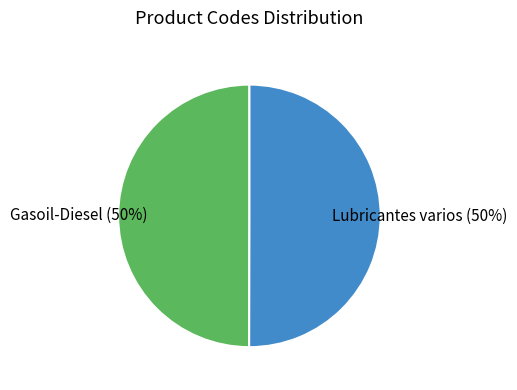

To the nearest percent, what is the average slice percentage?

50%